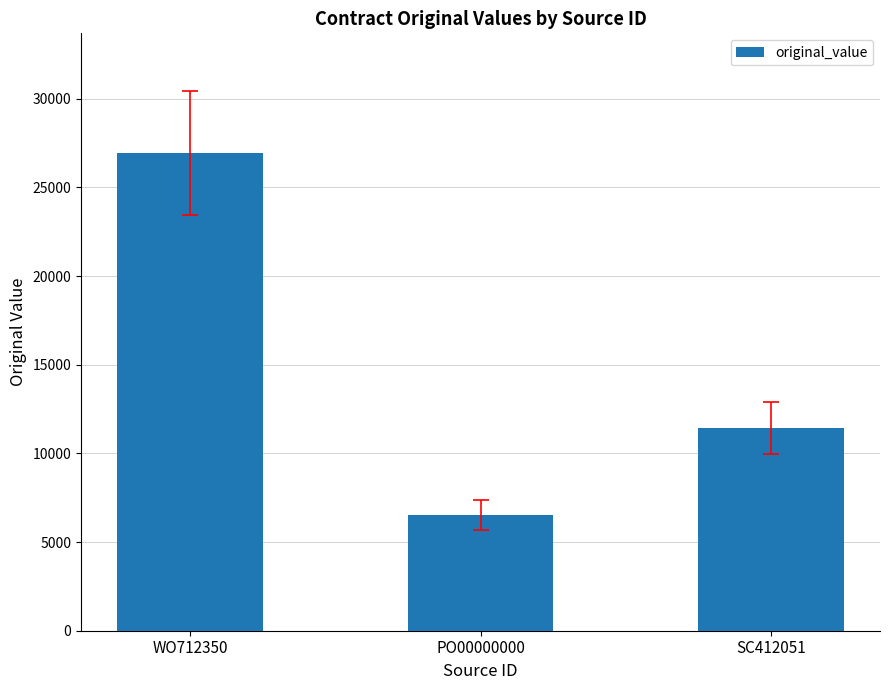

Reading left to right, what are all the values shown in this chart?

26950	6500	11430